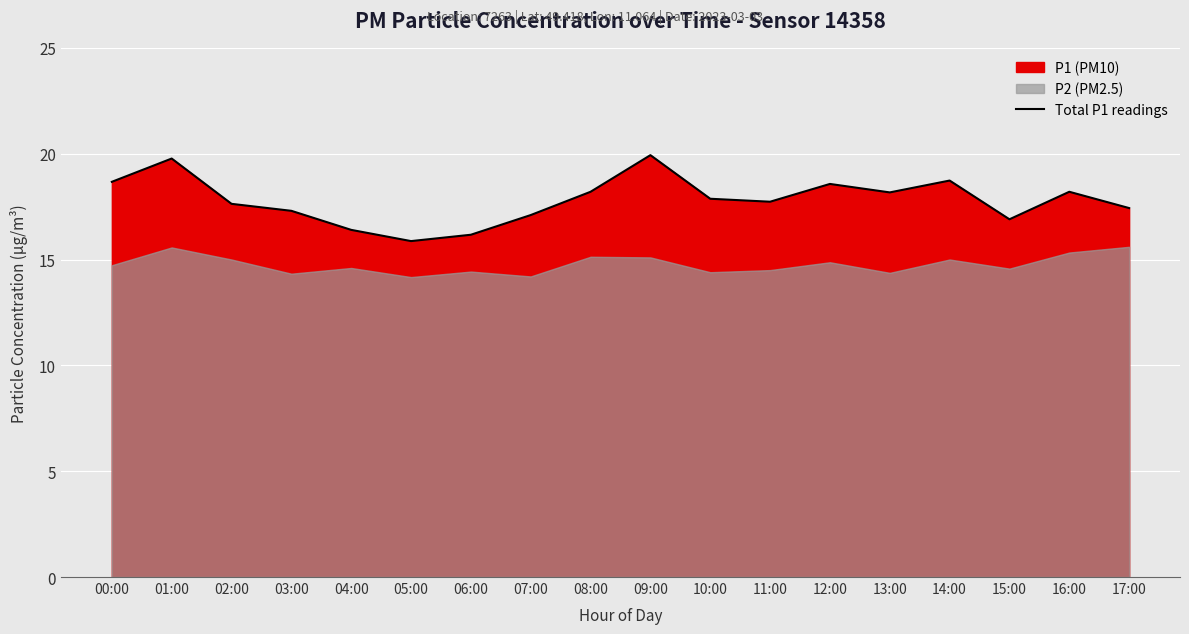

What is the greatest value displayed?

19.9